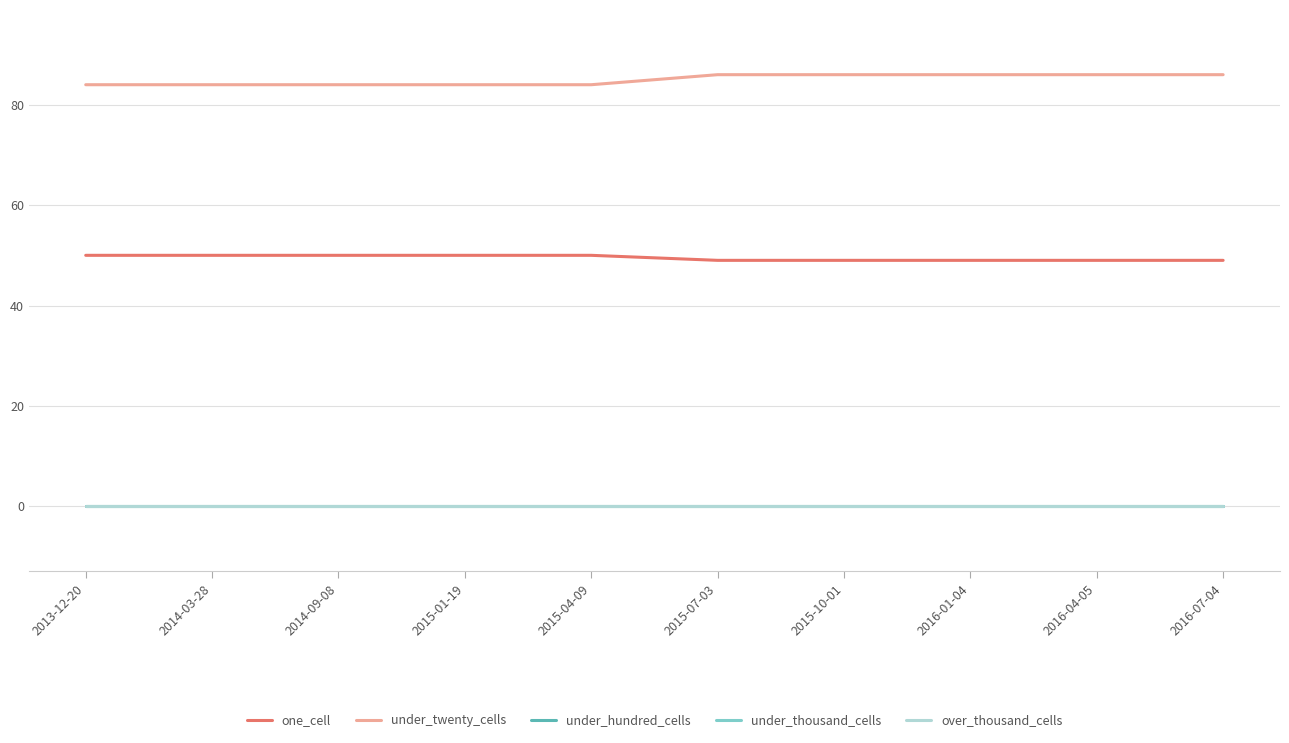

The value of under_hundred_cells at 2016-04-05 is 0. True or false?

True